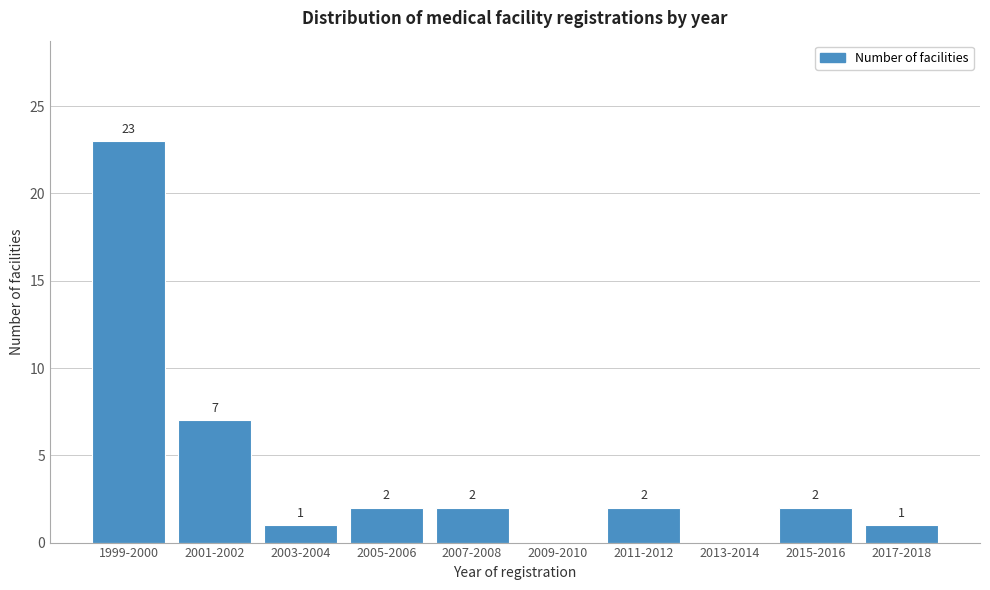

Reading left to right, what are all the values shown in this chart?

1999-2000=23	2001-2002=7	2003-2004=1	2005-2006=2	2007-2008=2	2009-2010=0	2011-2012=2	2013-2014=0	2015-2016=2	2017-2018=1